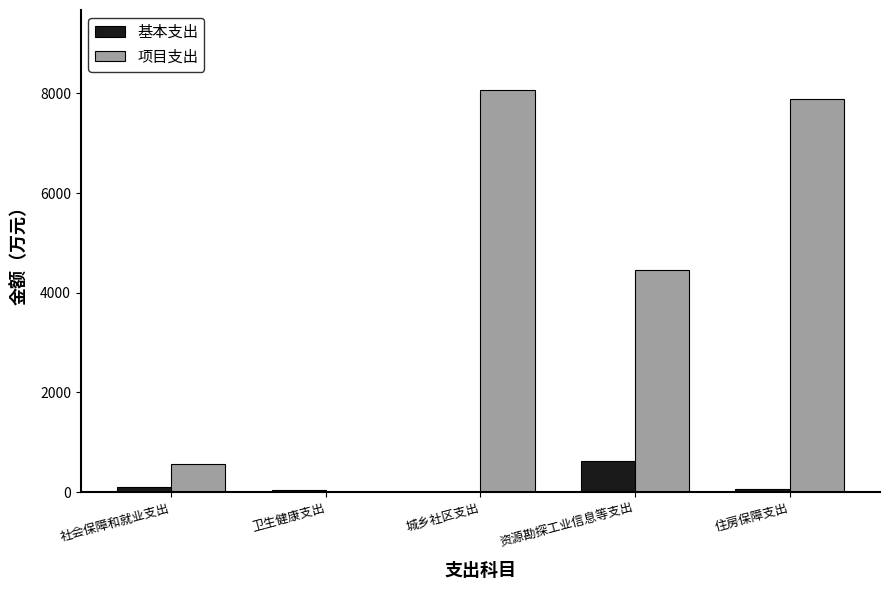

Are the bars horizontal?

No